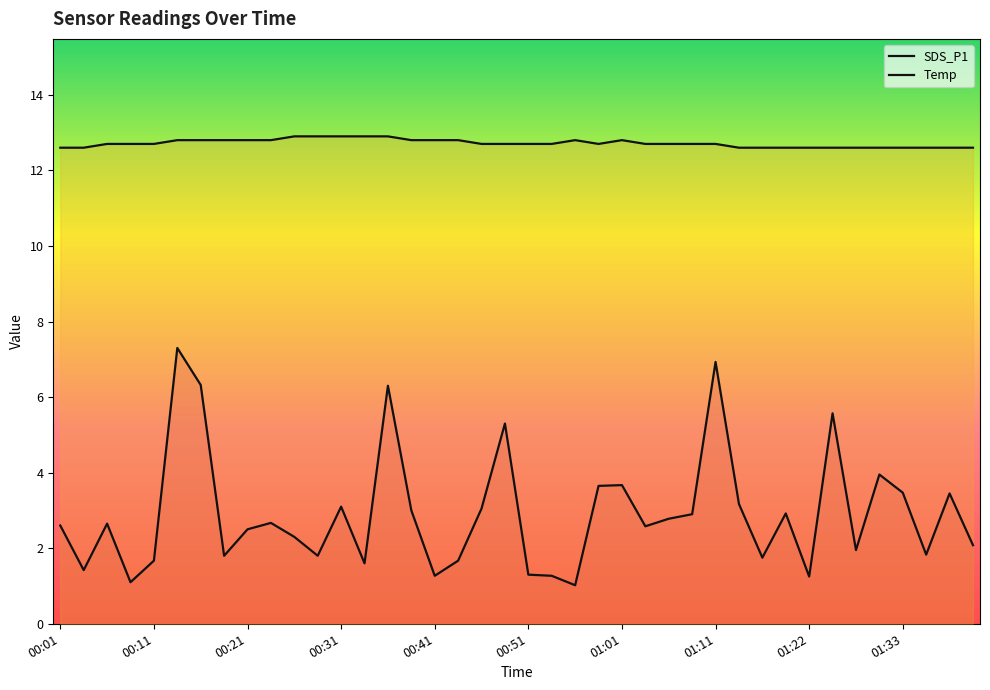

How many series are shown in this chart?

2